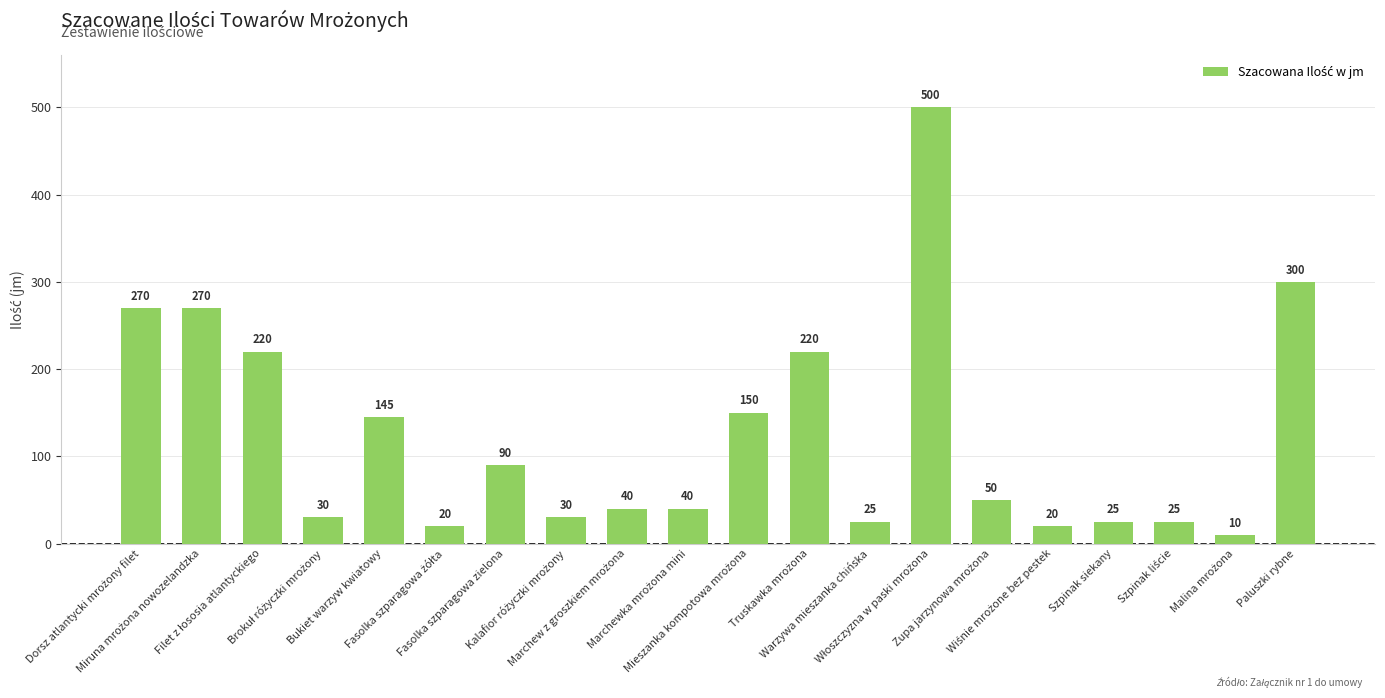

What is the value of the 18th bar from the left?

25